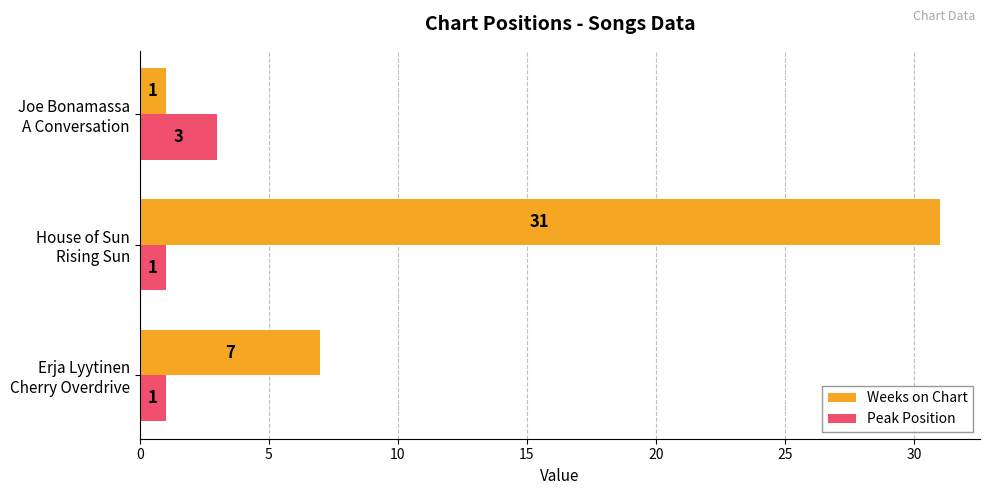

How many Peak Position values are between 1 and 3?

3